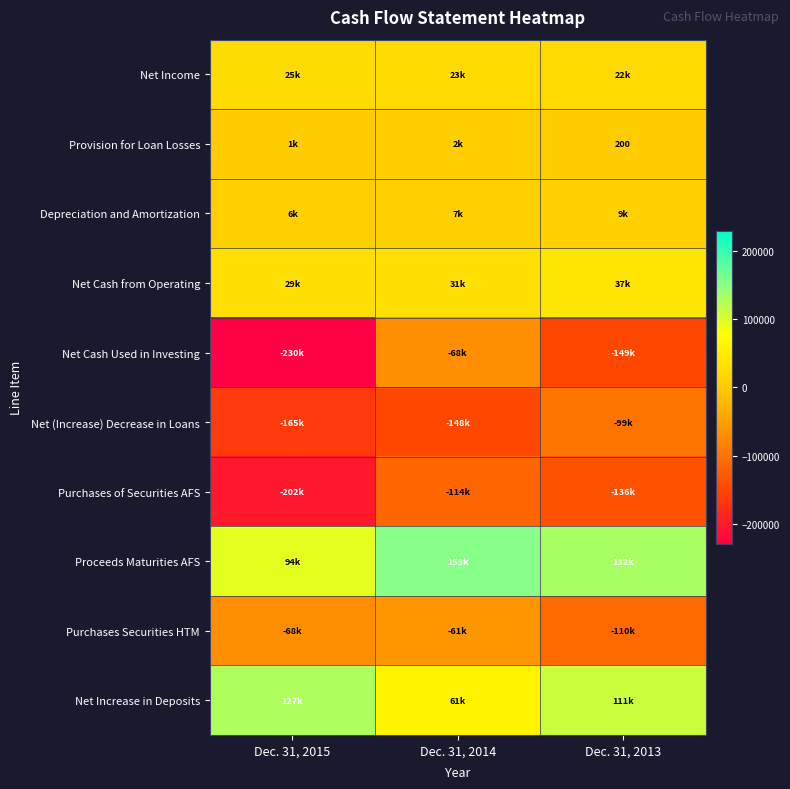

True or false: Purchases of Securities AFS has a value of -66521 at Dec. 31, 2013.

False